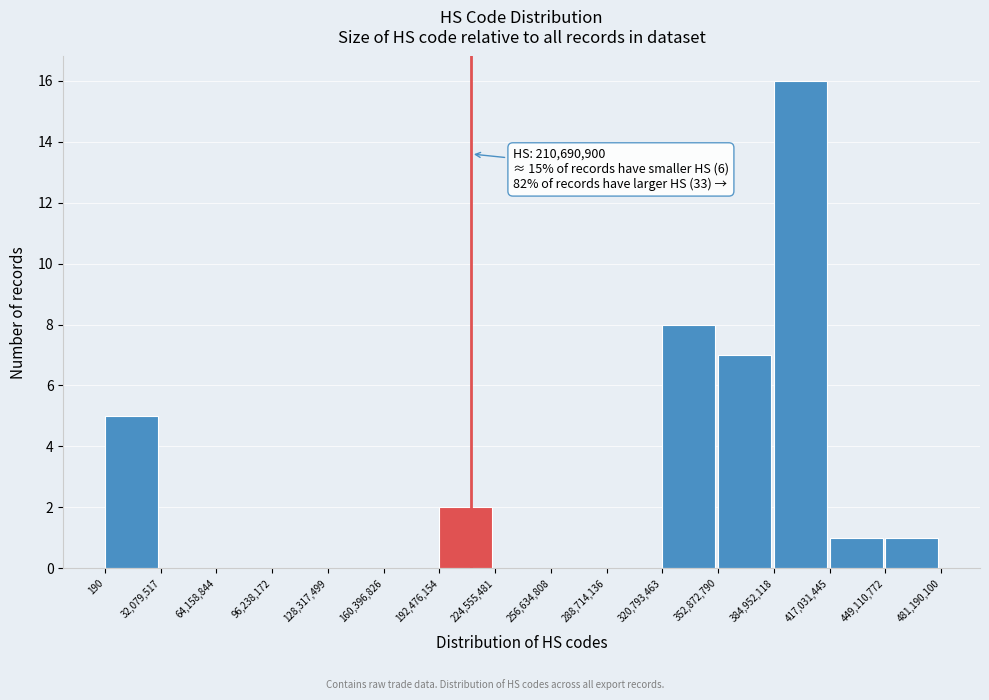

Which range on the x-axis has the tallest bar?

384,952,118 to 417,031,445